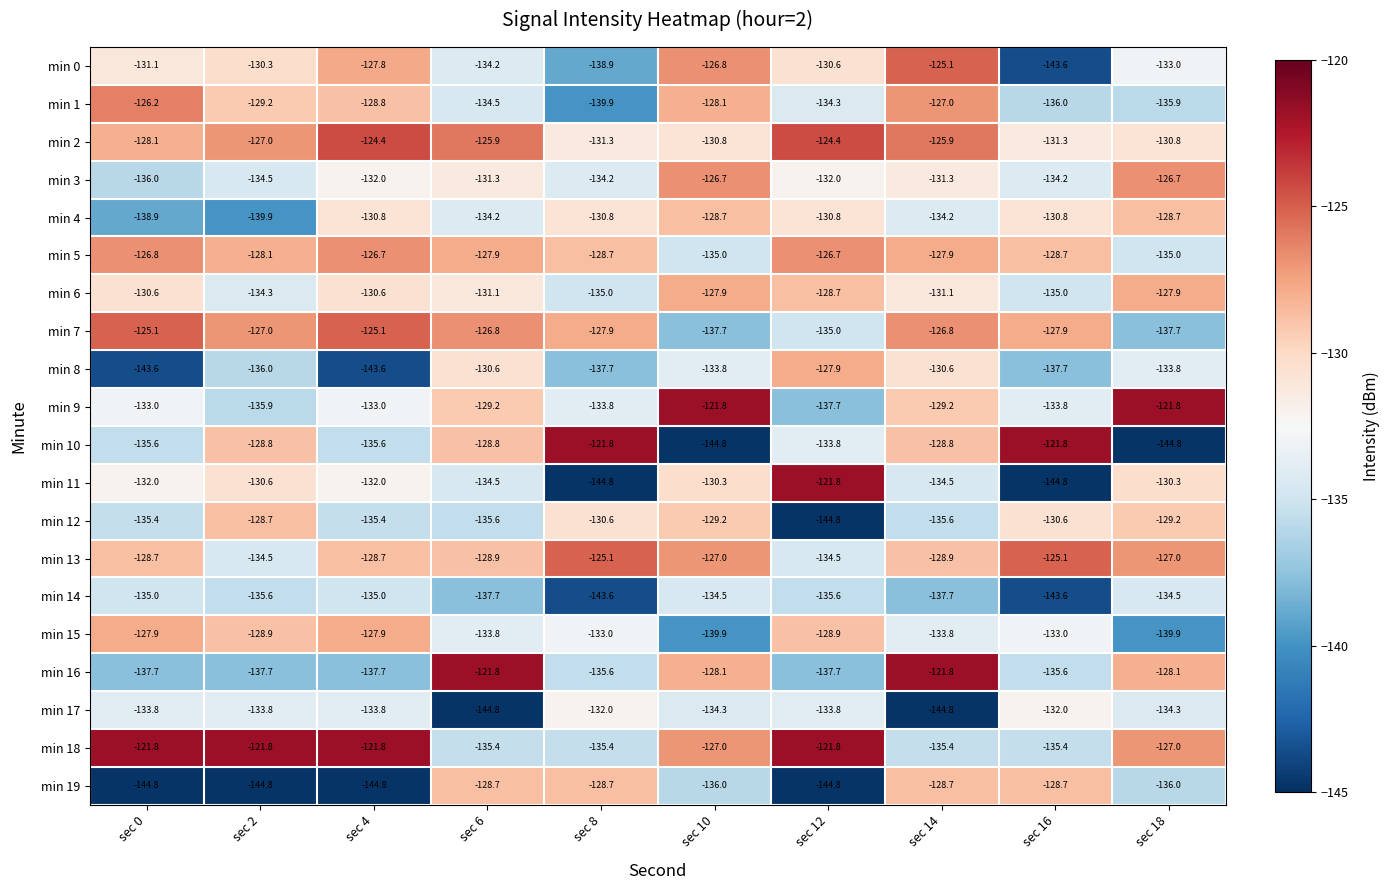

Between sec 4 and sec 14, which series saw the biggest shift?

min 19